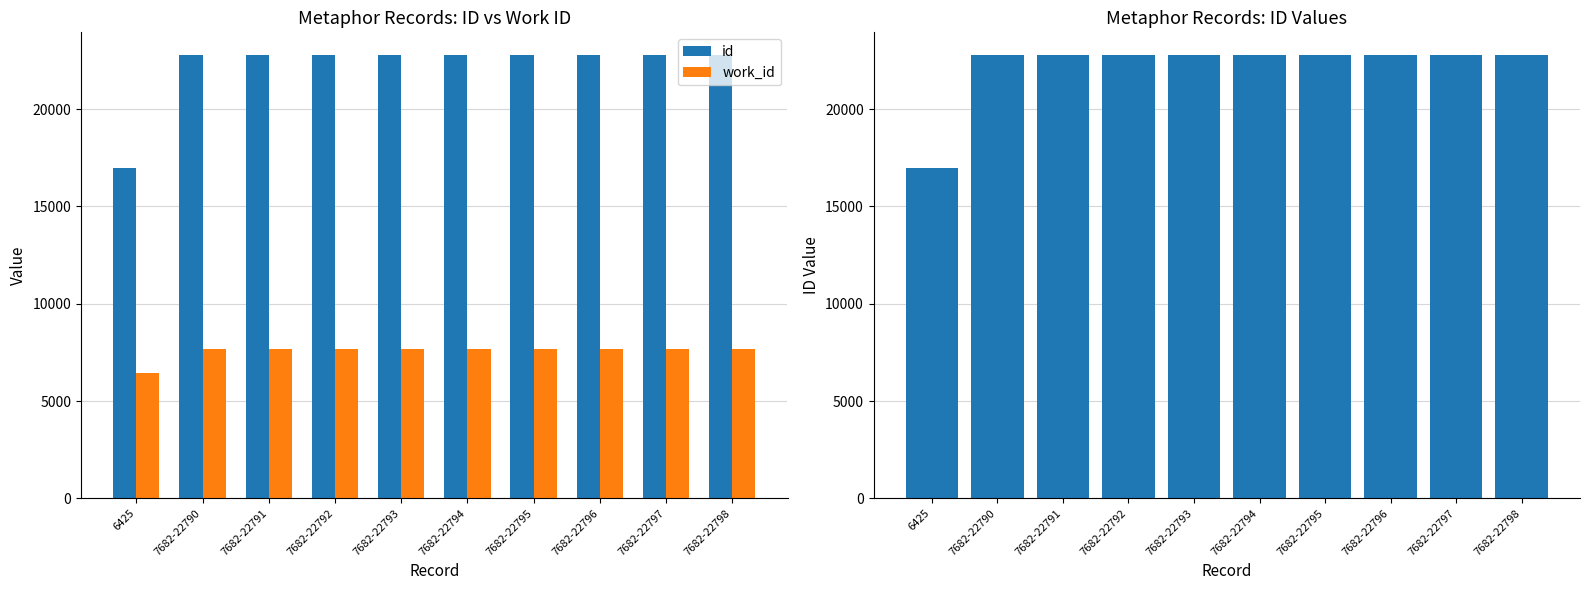

Rank the categories by id value from lowest to highest.

6425, 7682-22790, 7682-22791, 7682-22792, 7682-22793, 7682-22794, 7682-22795, 7682-22796, 7682-22797, 7682-22798